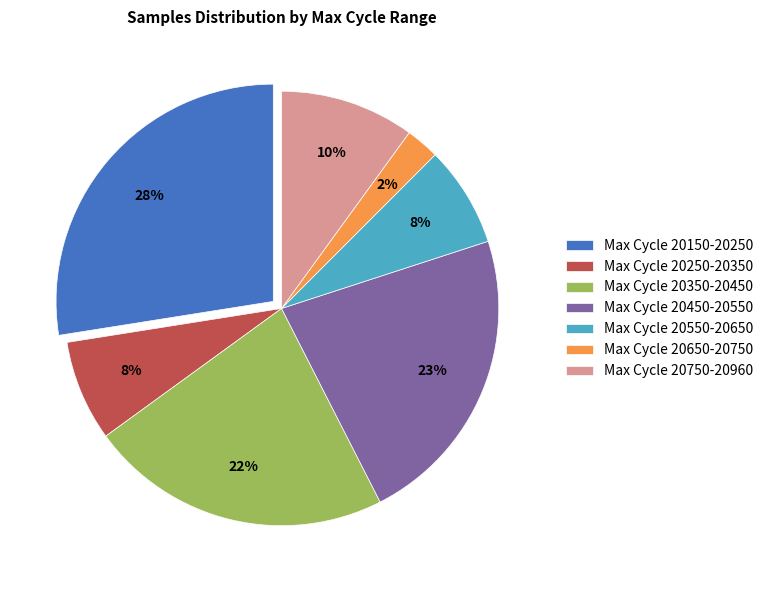

What percentage is the Max Cycle 20350-20450 slice, to the nearest percent?

22%